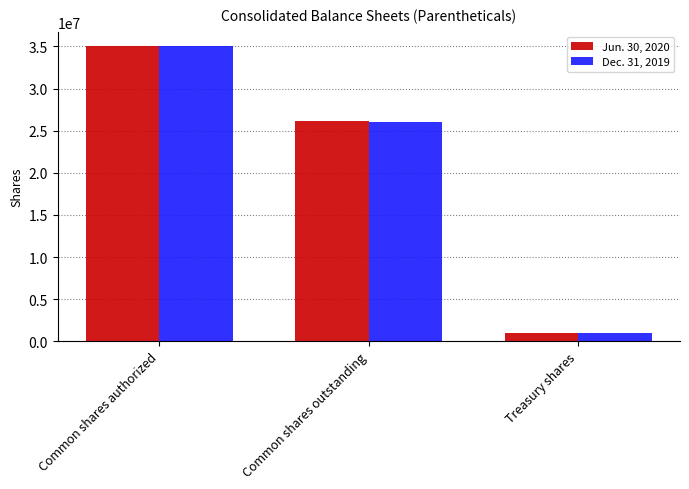

What is the label of the 2nd bar from the left?

Common shares outstanding